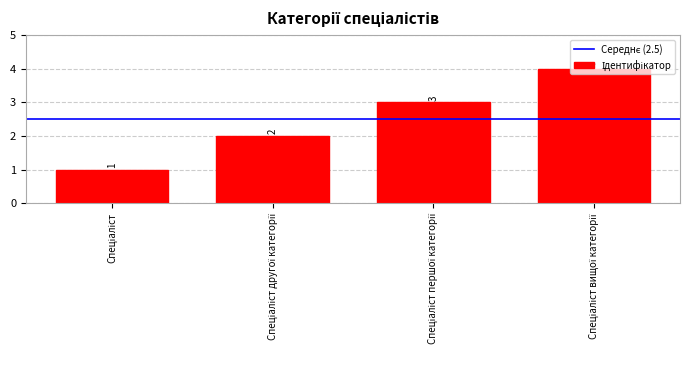

What is the minimum value shown in the chart?

1